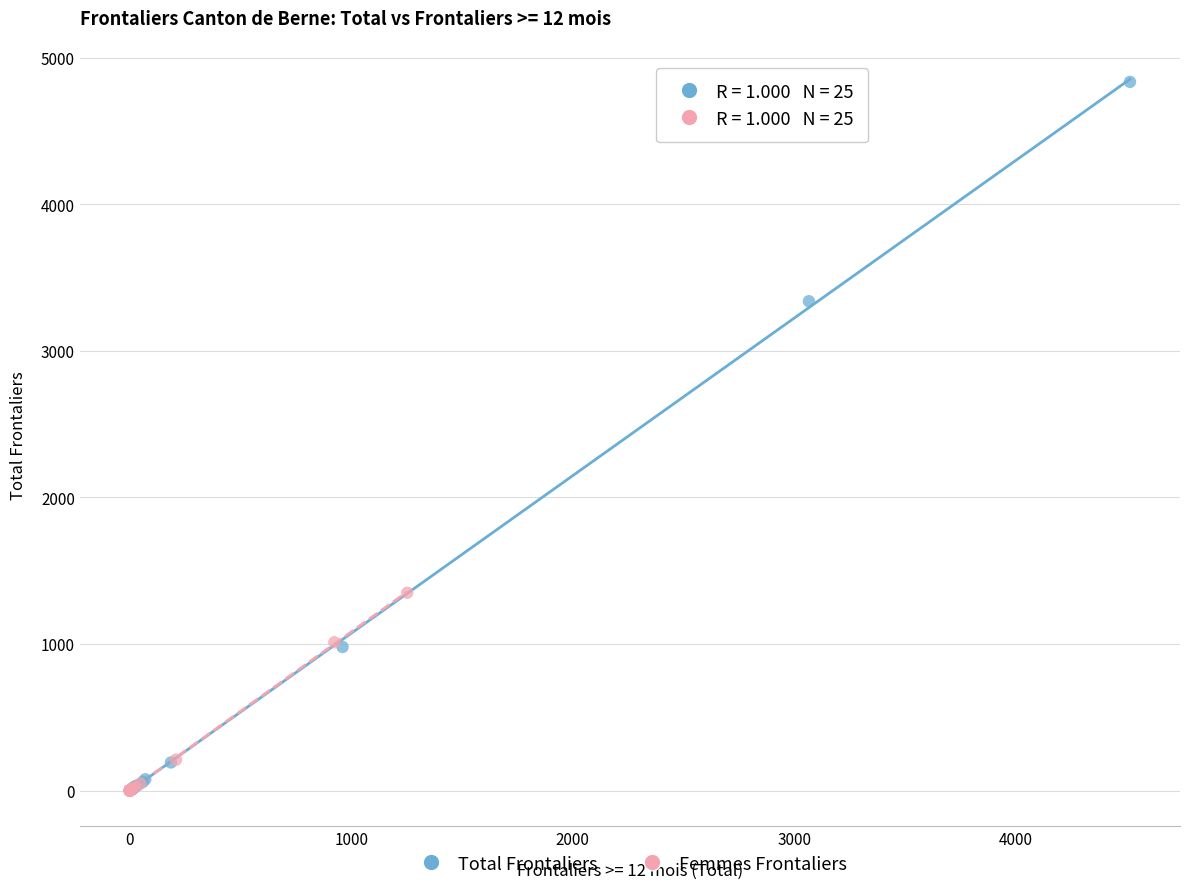

What are all the series names shown in the legend?

Total Frontaliers, Femmes Frontaliers